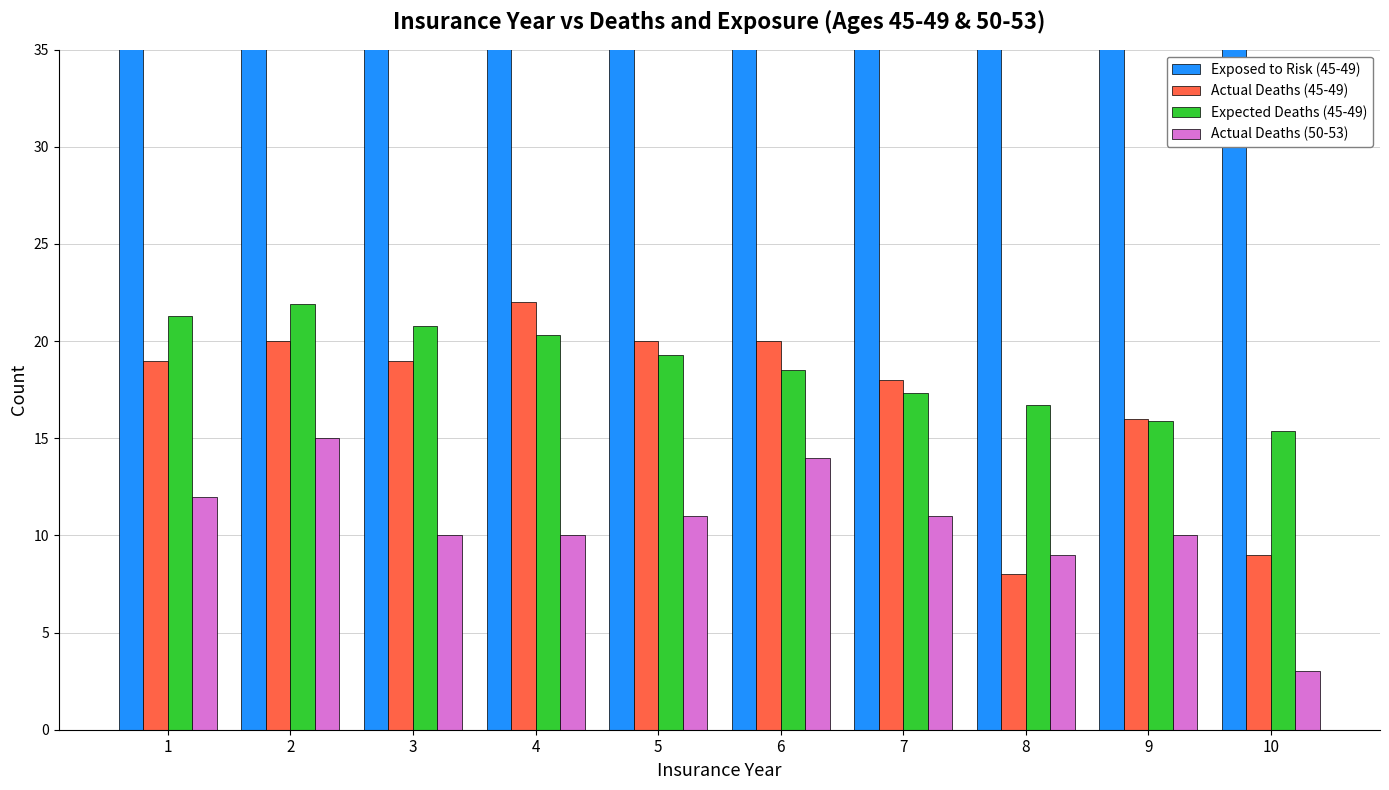

How many groups of bars are there?

10